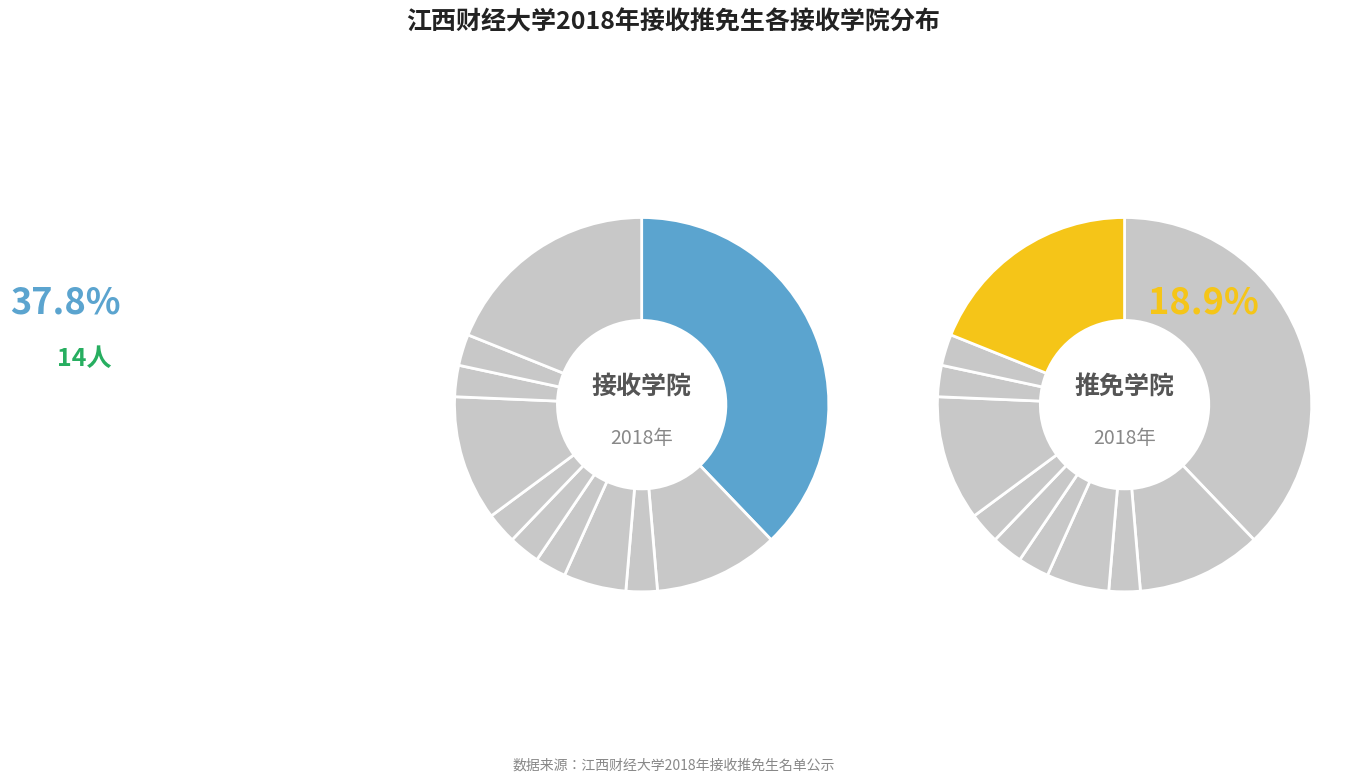

To the nearest percent, what portion does 国际经贸学院 represent?

5%